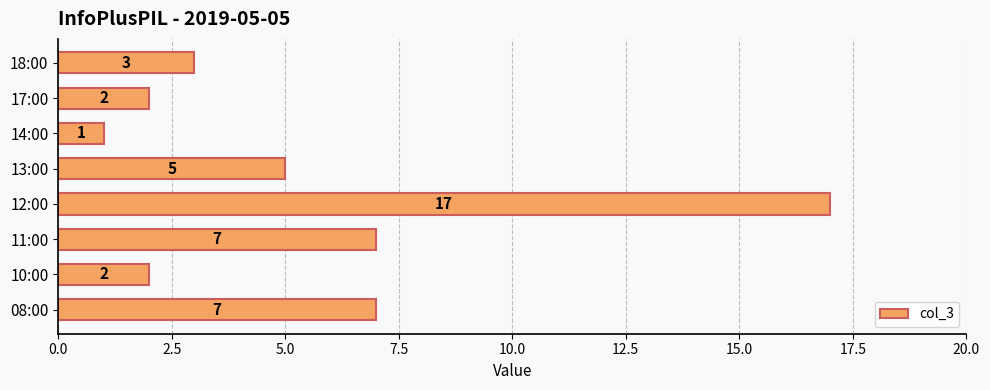

What is the change in value from 08:00 to 12:00?

+10